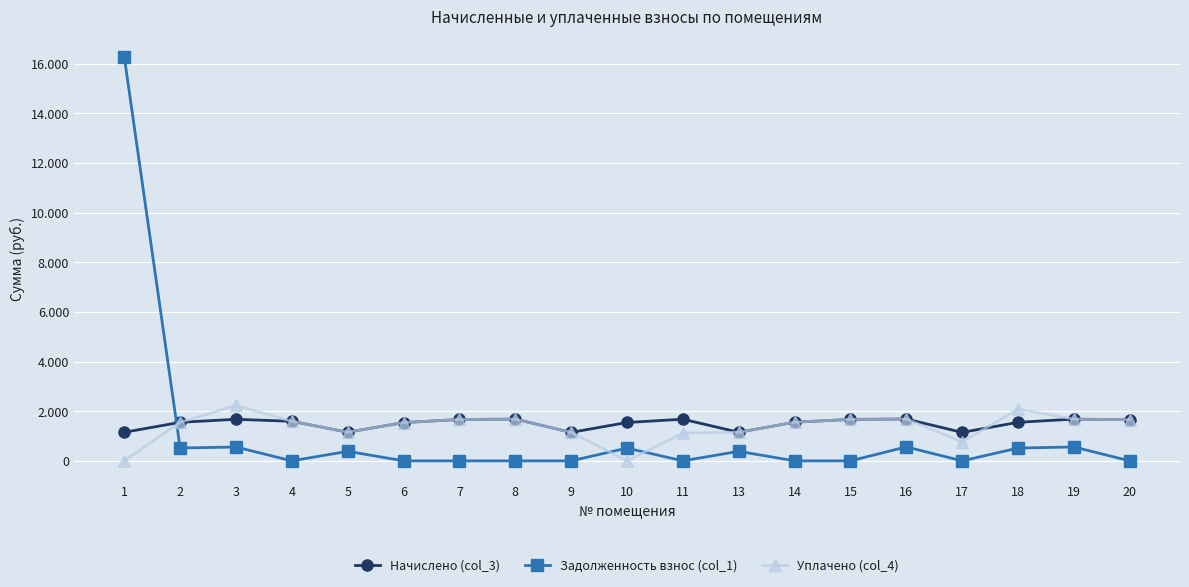

What are all the series names shown in the legend?

Начислено (col_3), Задолженность взнос (col_1), Уплачено (col_4)